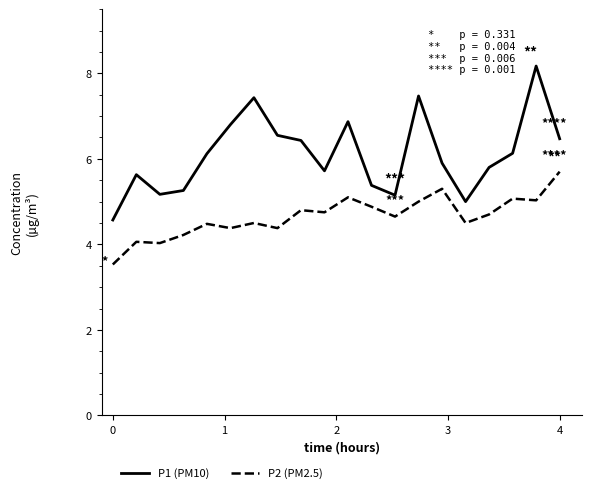

What is the minimum value shown in the chart?

3.5